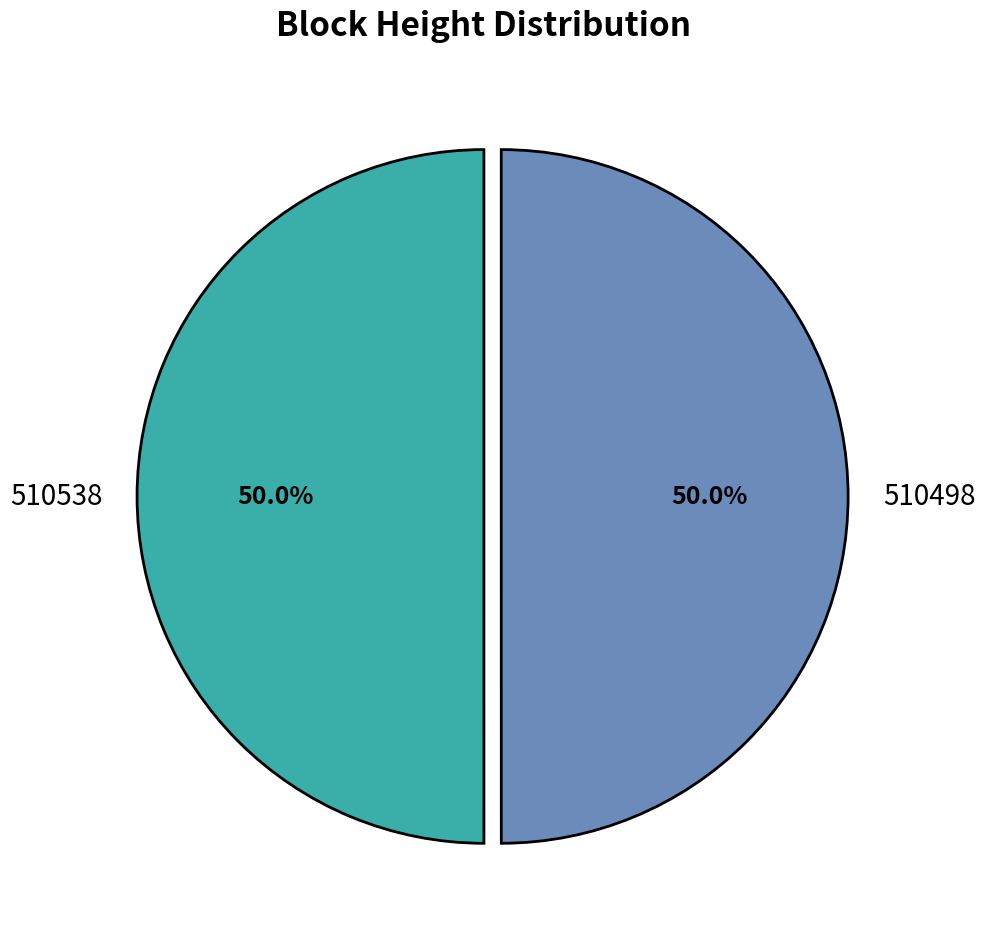

What is the total percentage of 510538 and 510498?

100.0%